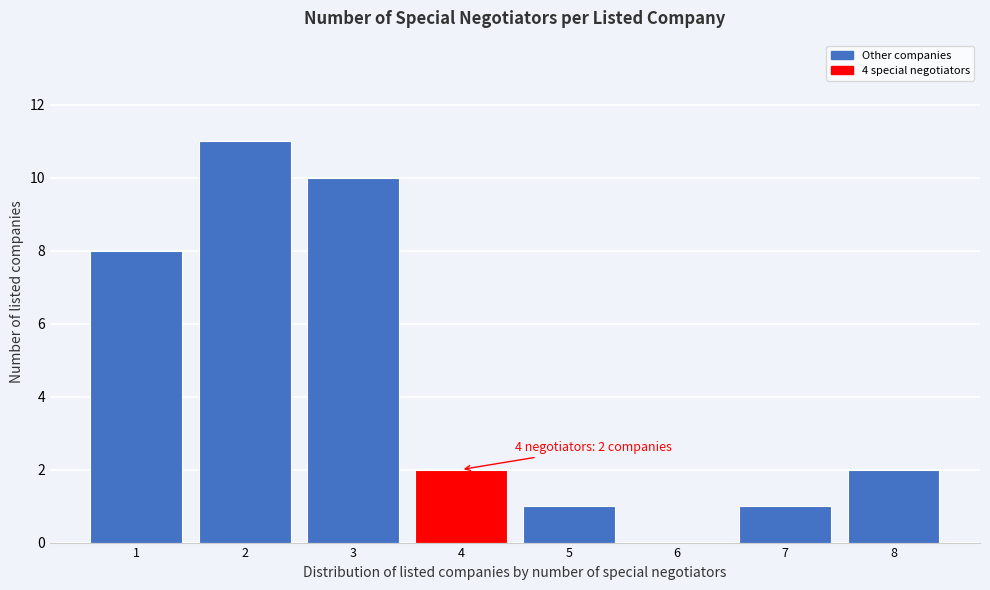

Reading left to right, extract all data points from this chart.

1=8	2=11	3=10	4=2	5=1	6=0	7=1	8=2